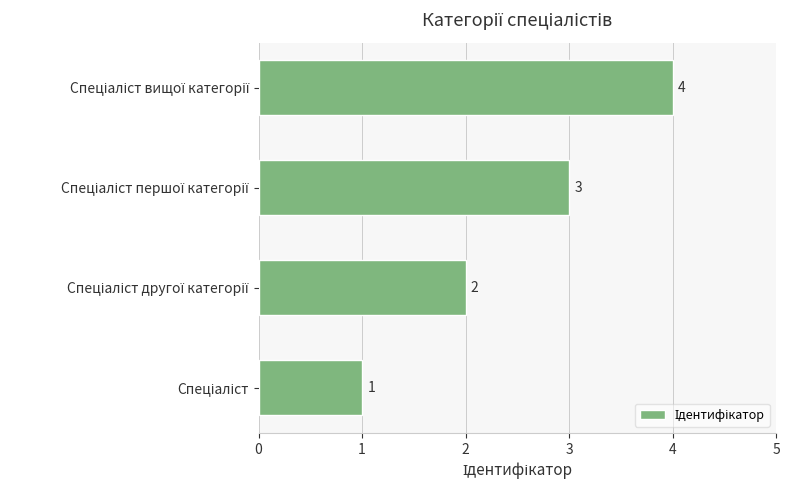

What is the maximum value shown in the chart?

4